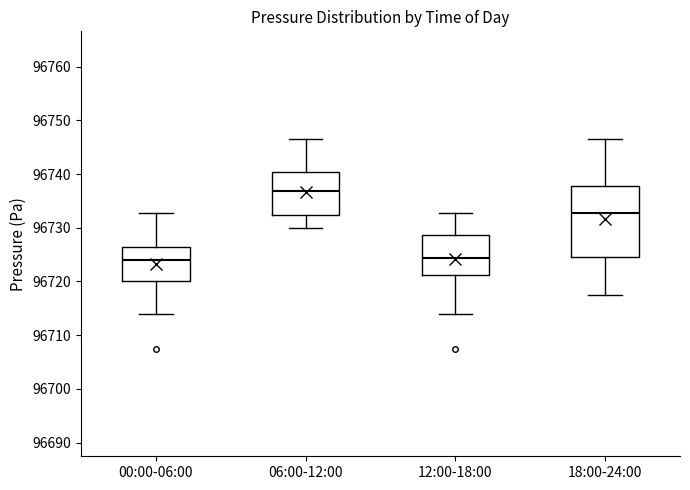

Comparing the boxes themselves (not the whiskers), which one is the tallest?

18:00-24:00